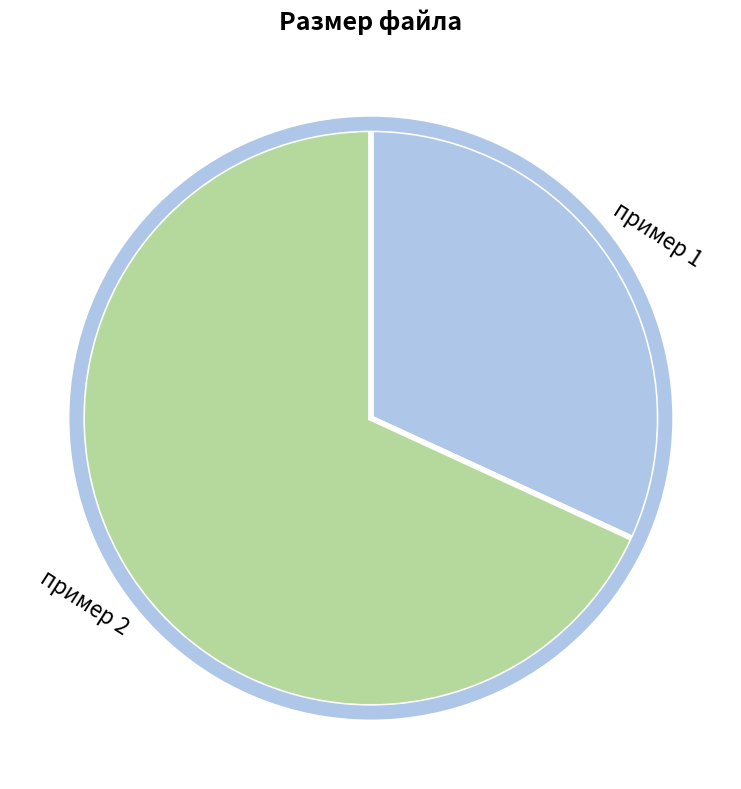

How many slices are in this pie chart?

2